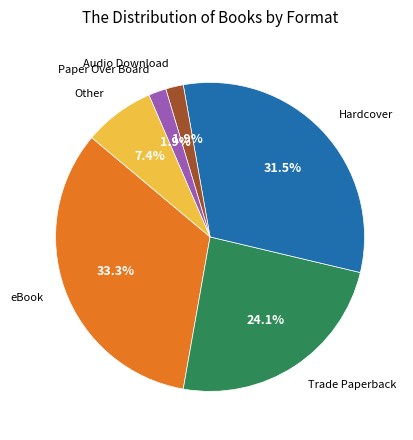

Does any single category account for the majority?

No